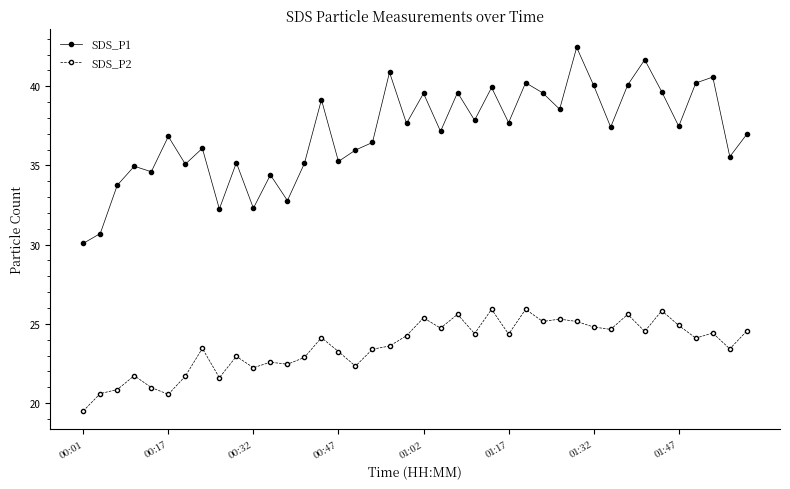

Rank the series by their maximum value, from lowest to highest.

SDS_P2, SDS_P1